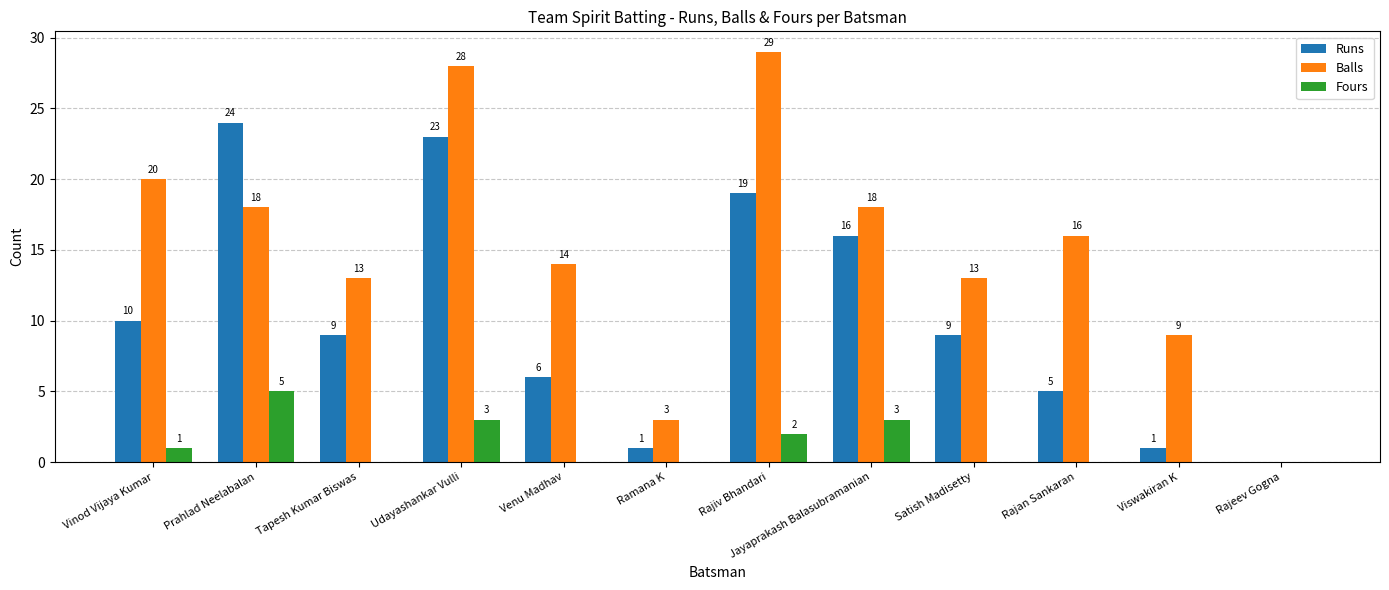

Where is Runs nearest to the value 12?

Vinod Vijaya Kumar